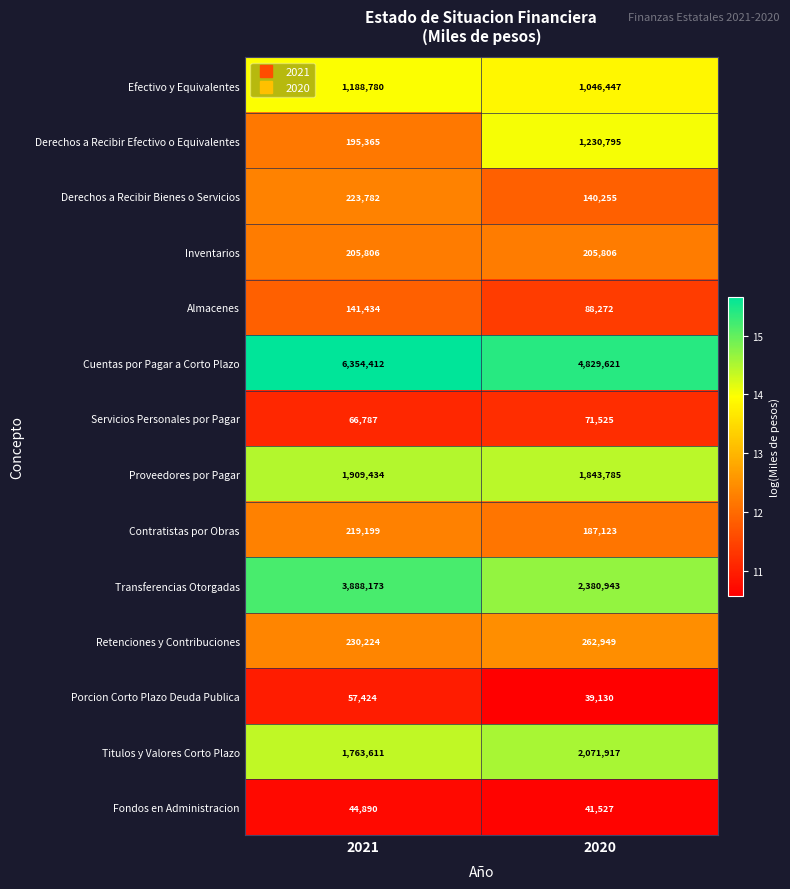

What is the difference between the highest and lowest values at 2021?

6309522